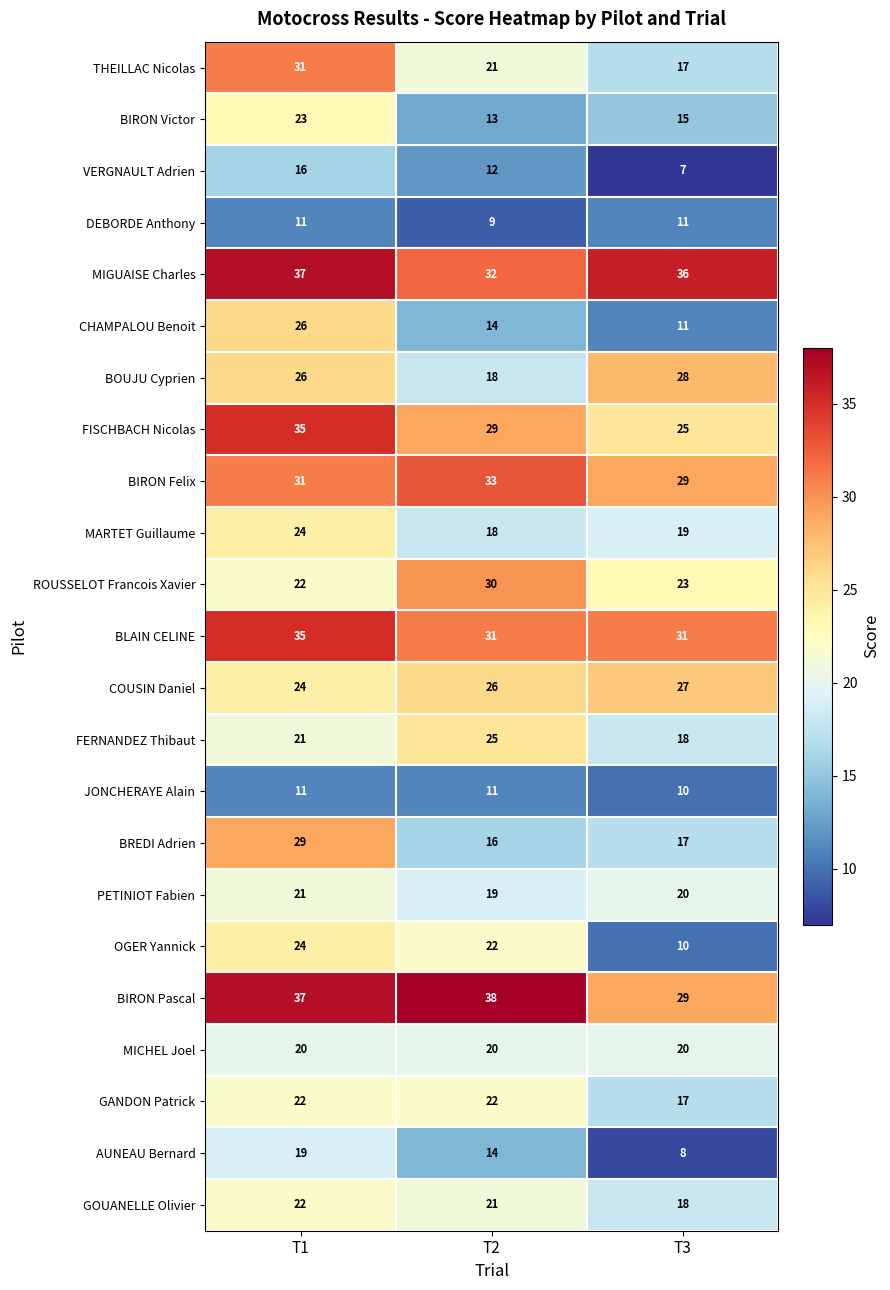

What is the smallest value displayed?

7